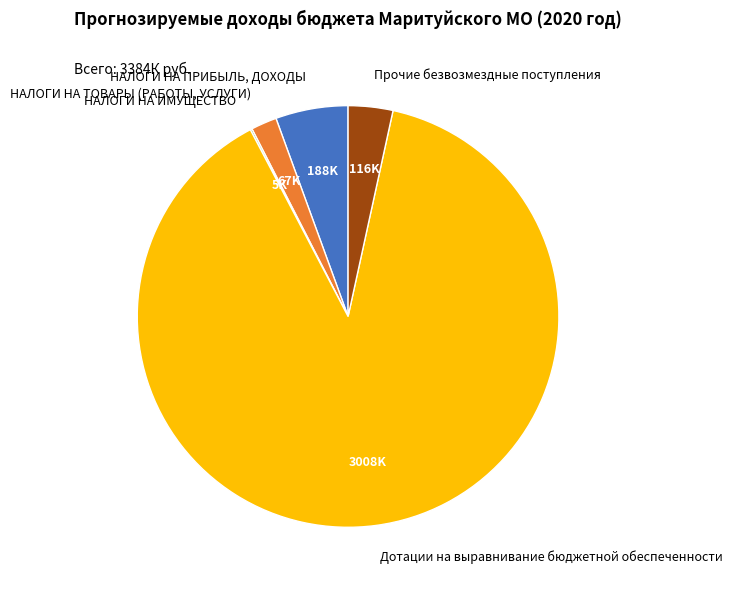

True or false: НАЛОГИ НА ПРИБЫЛЬ, ДОХОДЫ accounts for 6% of the total.

True